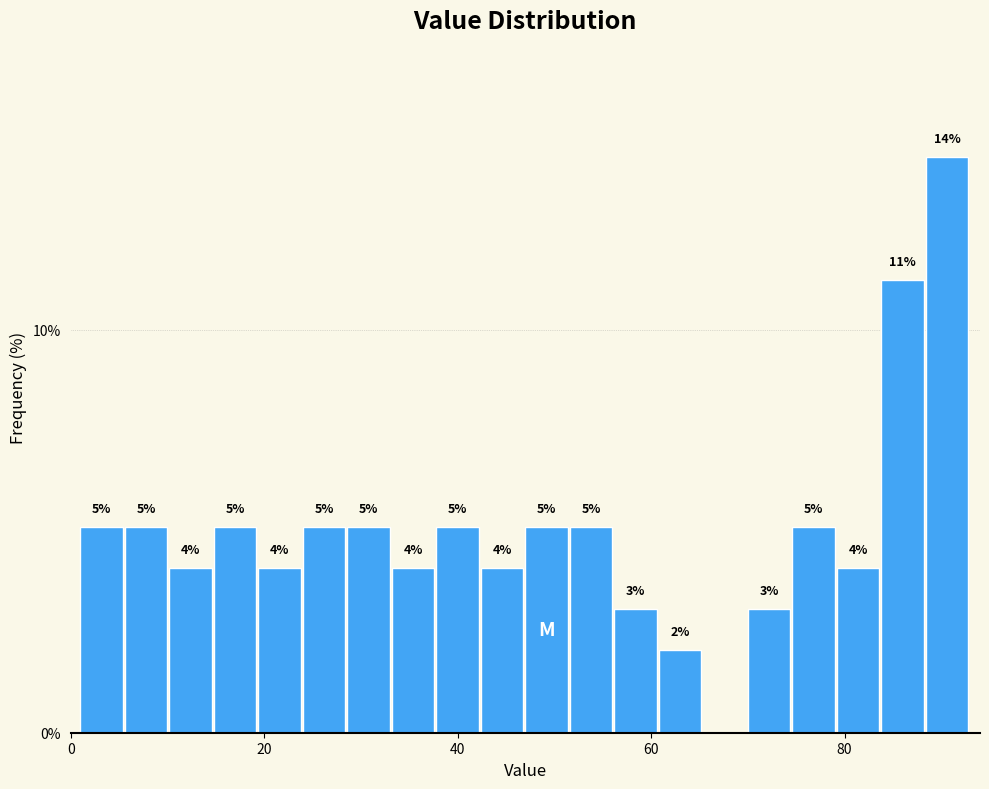

Read against the x-axis, roughly where is the centre of the tallest bar?

90